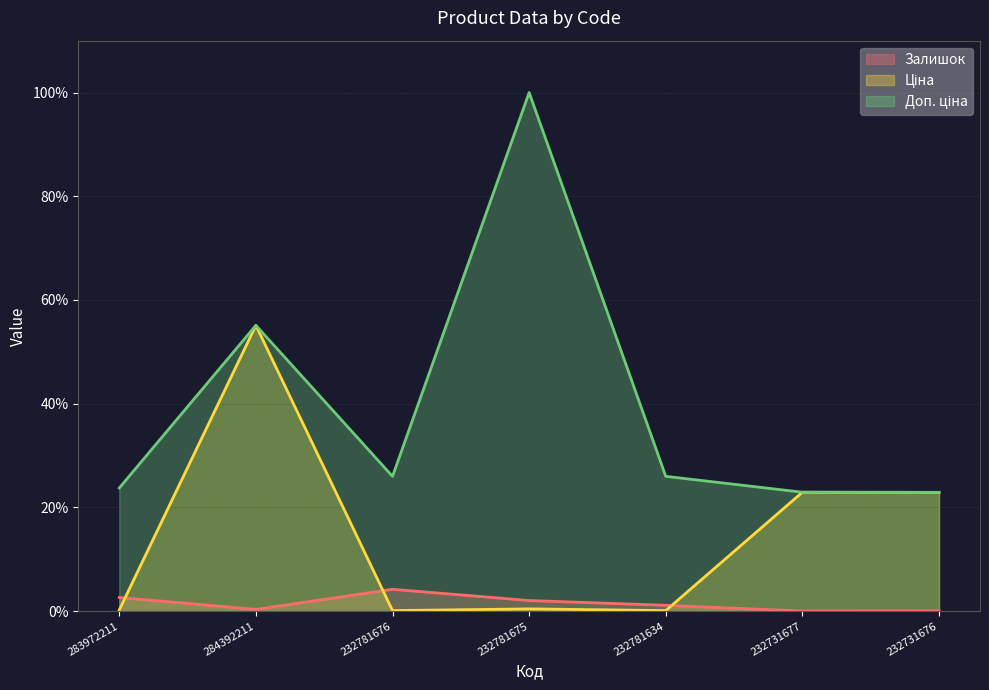

Reading left to right, extract all data points from this chart.

Залишок: 283972211=2.7	284392211=0.3	232781676=4.2	232781675=2.1	232781634=1.1	232731677=0.0	232731676=0.1
Ціна: 283972211=0.2	284392211=55.1	232781676=0.1	232781675=0.4	232781634=0.1	232731677=22.9	232731676=22.9
Доп. ціна: 283972211=23.8	284392211=55.1	232781676=26.0	232781675=100.0	232781634=26.0	232731677=22.9	232731676=22.9